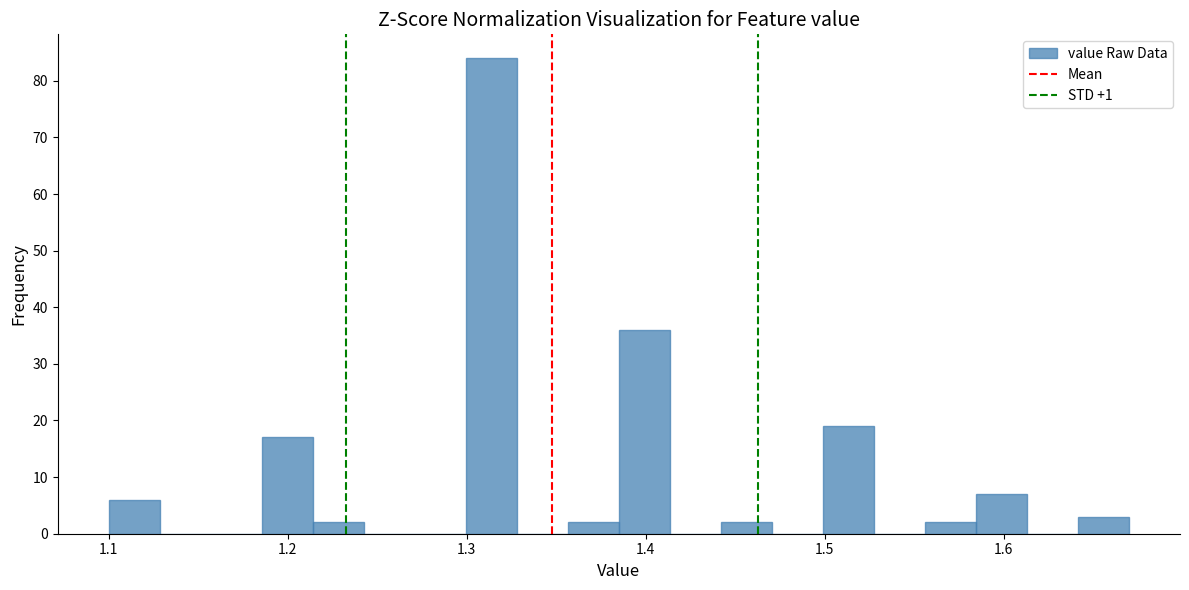

Around what value on the x-axis is the tallest bar? Give the approximate position of its centre, as read against the axis.

1.31